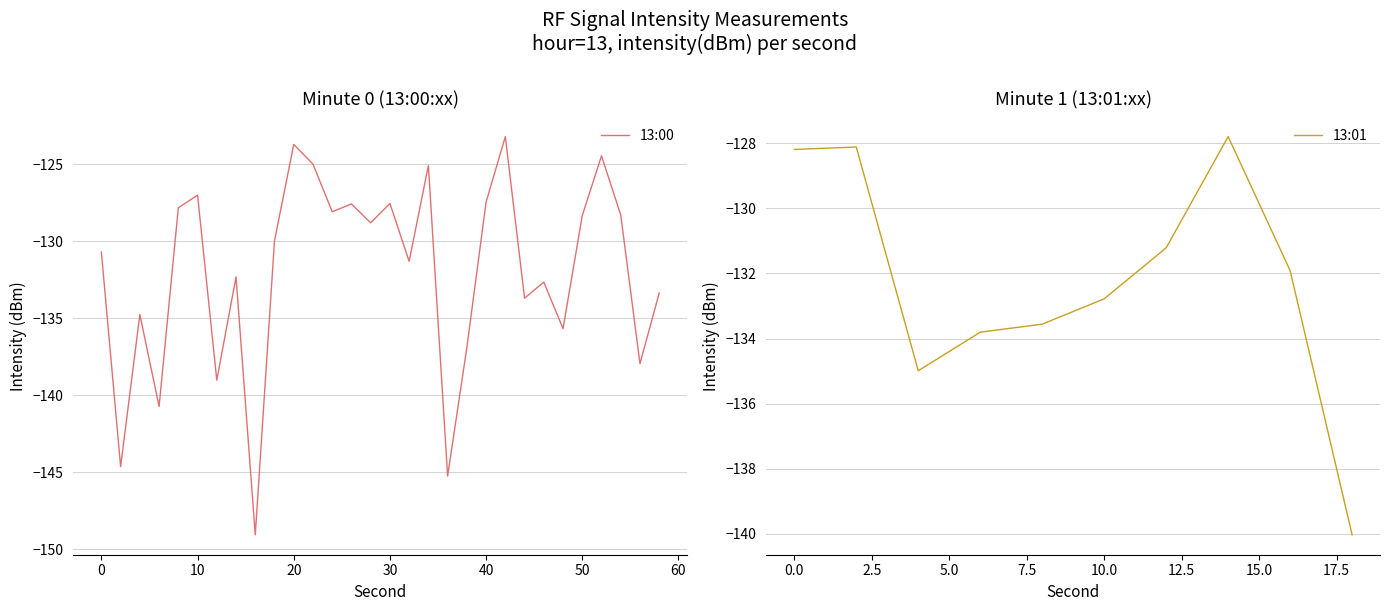

True or false: 13:00 has a value of -178.0 at 50.

False